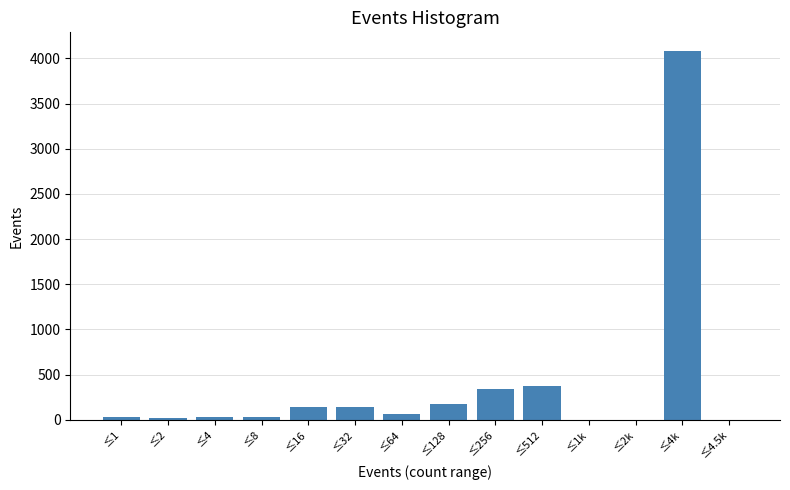

The value at ≤32 is 138. True or false?

True